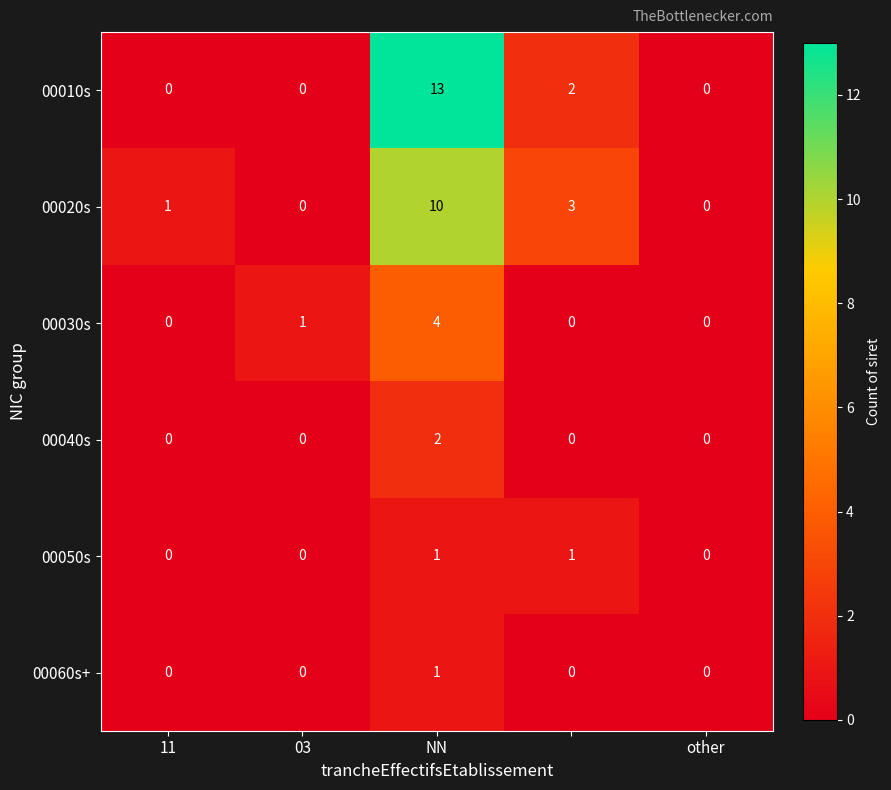

How many 00010s values are between 0 and 2?

4